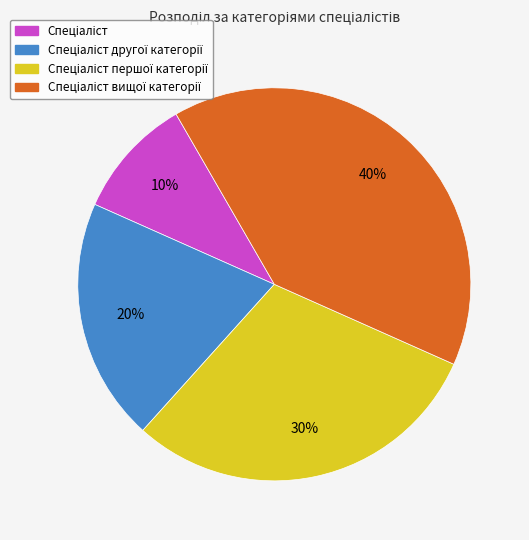

To the nearest percent, what is the difference between the largest and smallest slice percentages?

30%